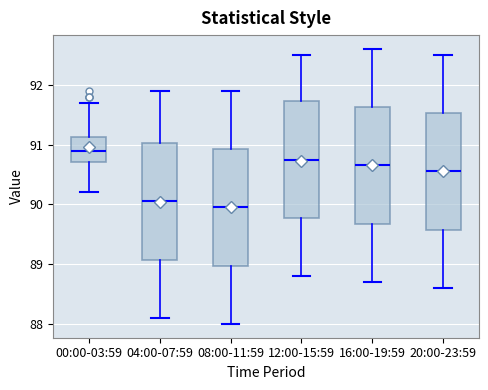

Reading left to right, read every box against the y-axis: the position of its median line, the range the box covers, and the ends of its whiskers. The values are not printed on the chart, so give them approximately, as read against the axis.

00:00-03:59: median 90.9, box 90.7 to 91.1, whiskers 90.2 to 91.7
04:00-07:59: median 90.1, box 89.1 to 91.0, whiskers 88.1 to 91.9
08:00-11:59: median 90.0, box 89.0 to 90.9, whiskers 88.0 to 91.9
12:00-15:59: median 90.8, box 89.8 to 91.7, whiskers 88.8 to 92.5
16:00-19:59: median 90.7, box 89.7 to 91.6, whiskers 88.7 to 92.6
20:00-23:59: median 90.6, box 89.6 to 91.5, whiskers 88.6 to 92.5